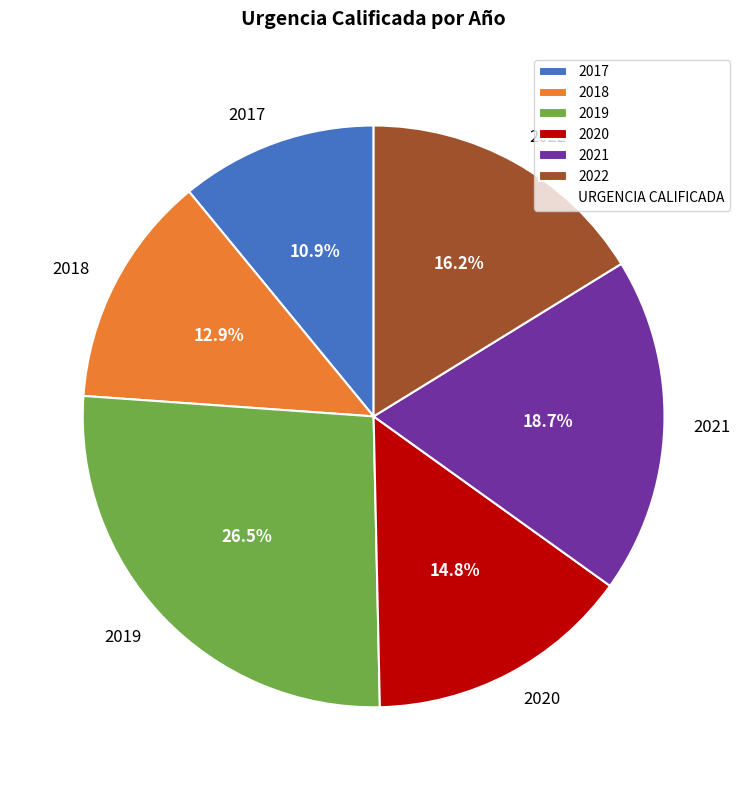

To the nearest percent, what is the combined percentage of 2022 and 2020?

31%